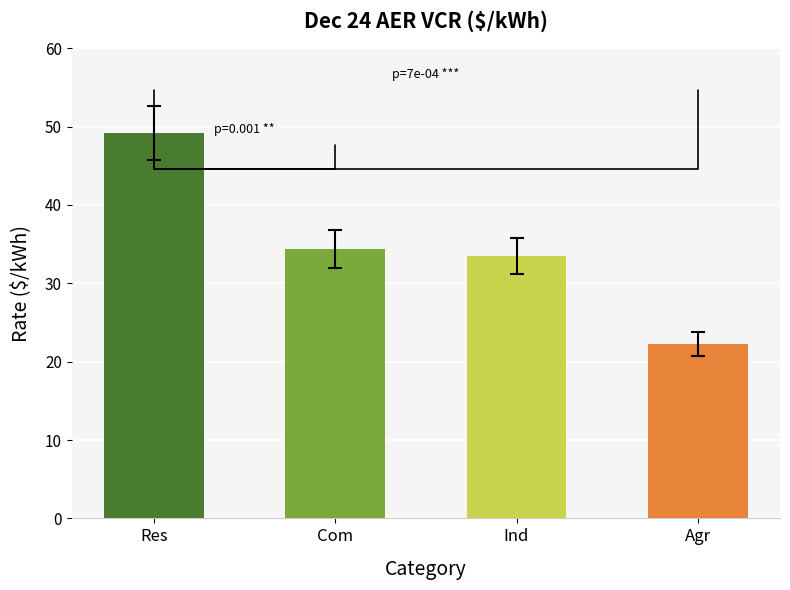

Which label corresponds to the smallest value in the chart?

Agr